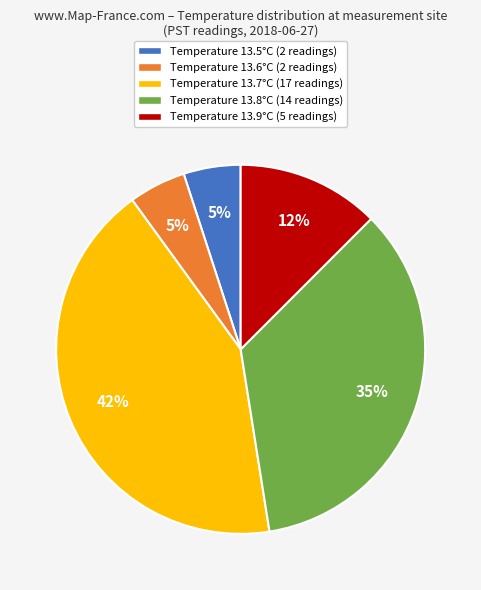

To the nearest percent, what is the difference between the largest and smallest slice percentages?

37%